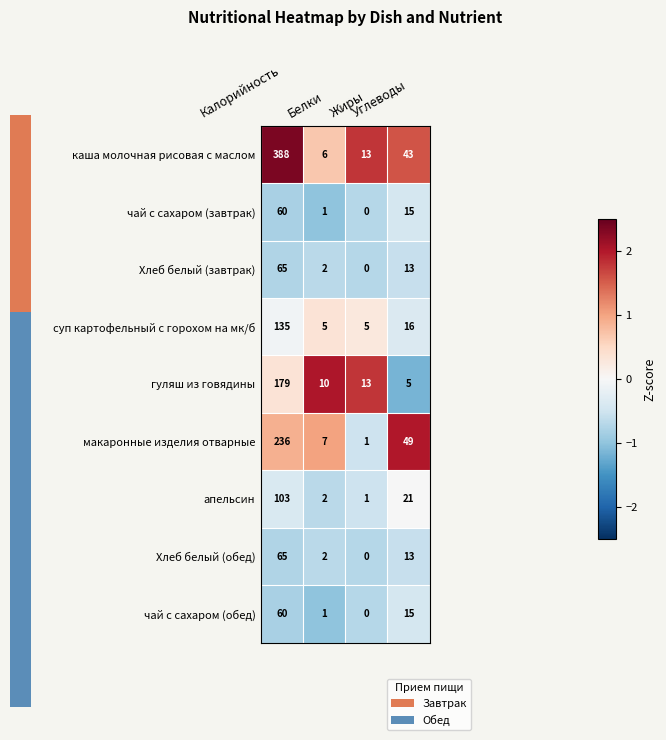

Which series has the largest total across all categories?

каша молочная рисовая с маслом